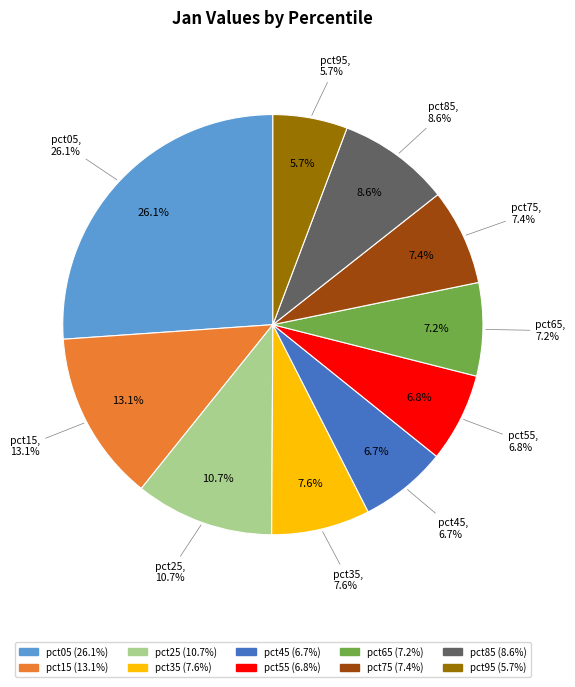

Does pct75 represent more than half of the total?

No